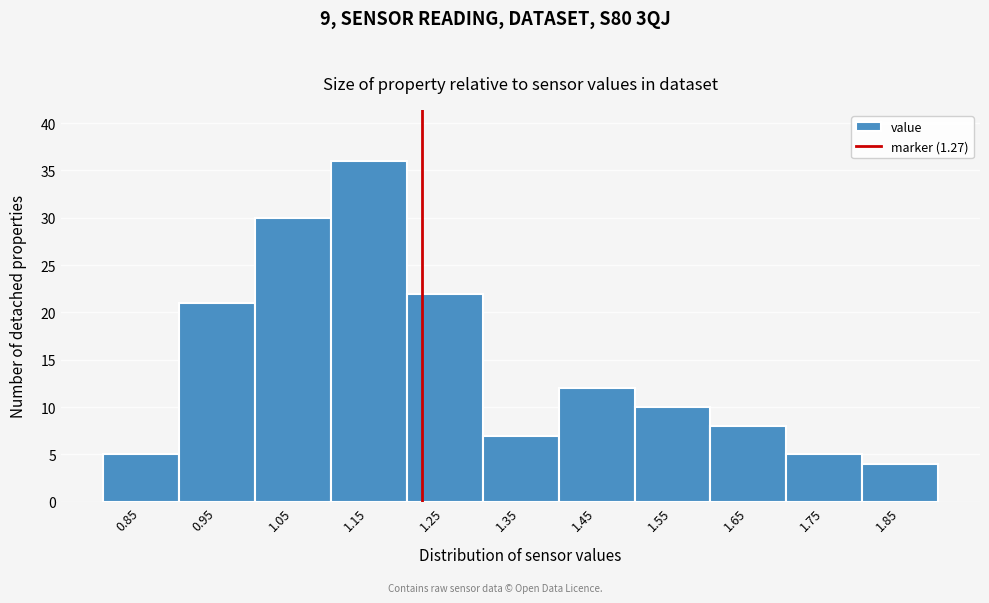

Reading left to right, extract all data points from this chart.

5	21	30	36	22	7	12	10	8	5	4